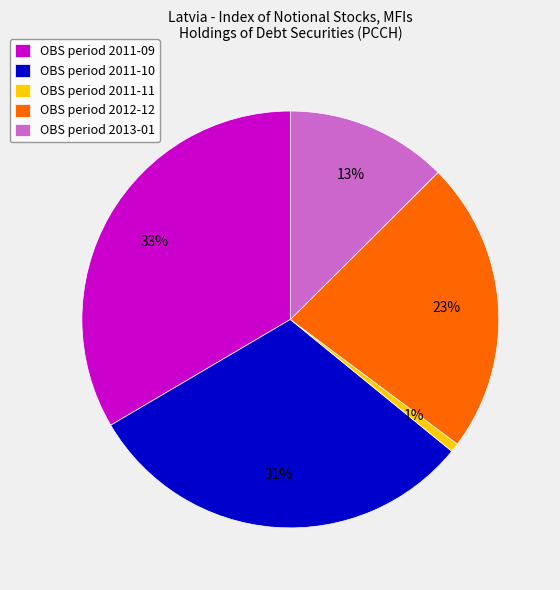

Rank the categories by value from highest to lowest.

OBS period 2011-09, OBS period 2011-10, OBS period 2012-12, OBS period 2013-01, OBS period 2011-11